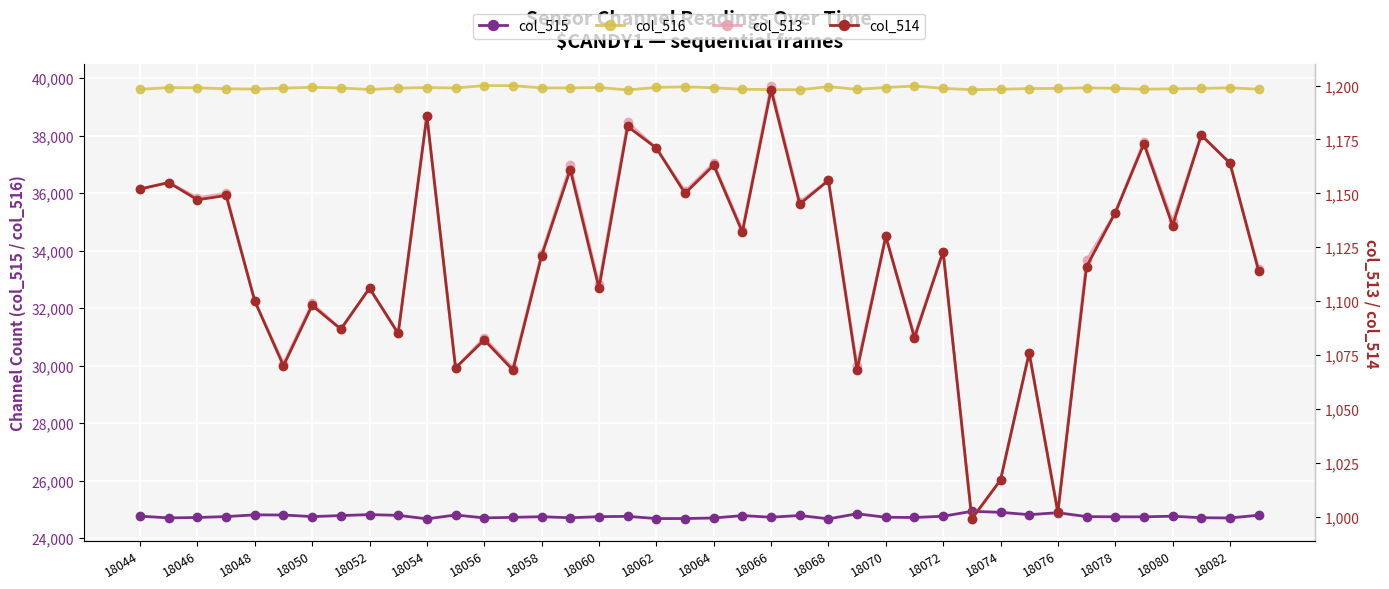

What is the maximum value for col_516?

39748